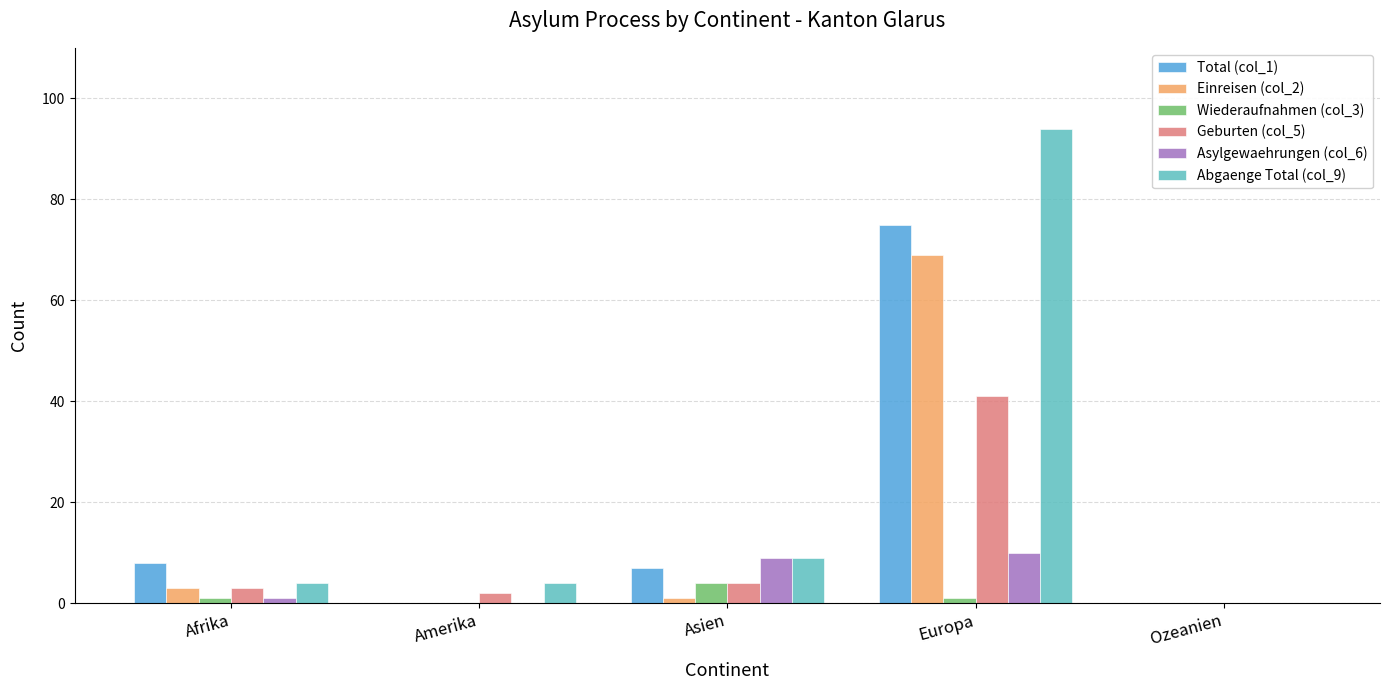

What are all the series names shown in the legend?

Total (col_1), Einreisen (col_2), Wiederaufnahmen (col_3), Geburten (col_5), Asylgewaehrungen (col_6), Abgaenge Total (col_9)